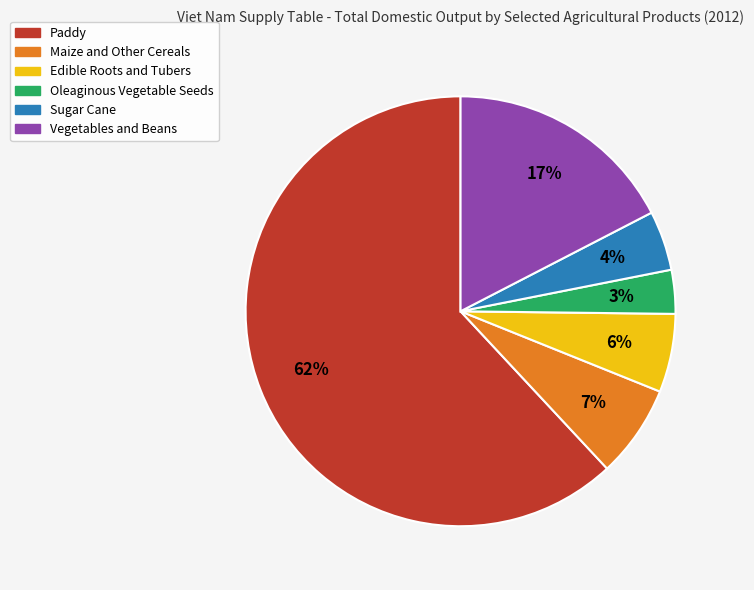

Does any single category account for the majority?

Yes